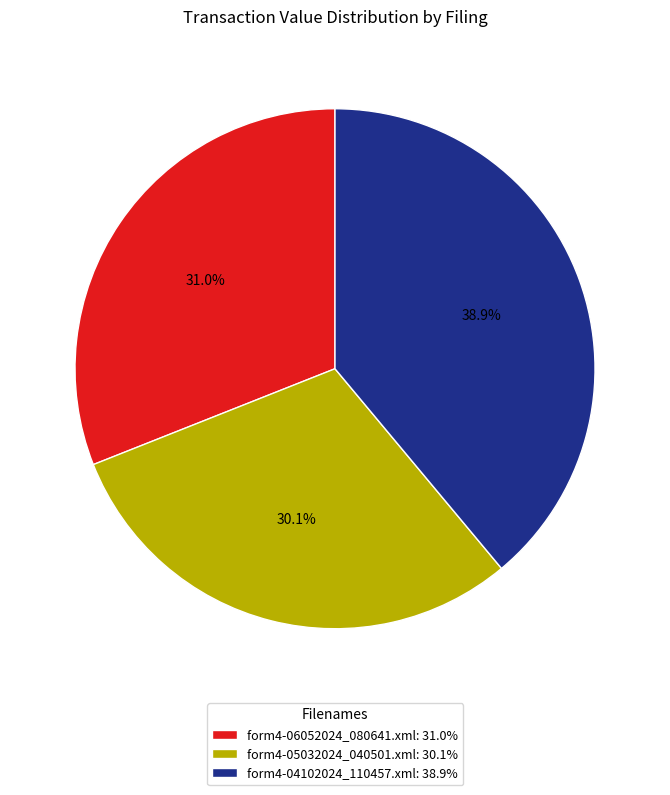

Between form4-05032024_040501.xml and form4-06052024_080641.xml, which is larger?

form4-06052024_080641.xml